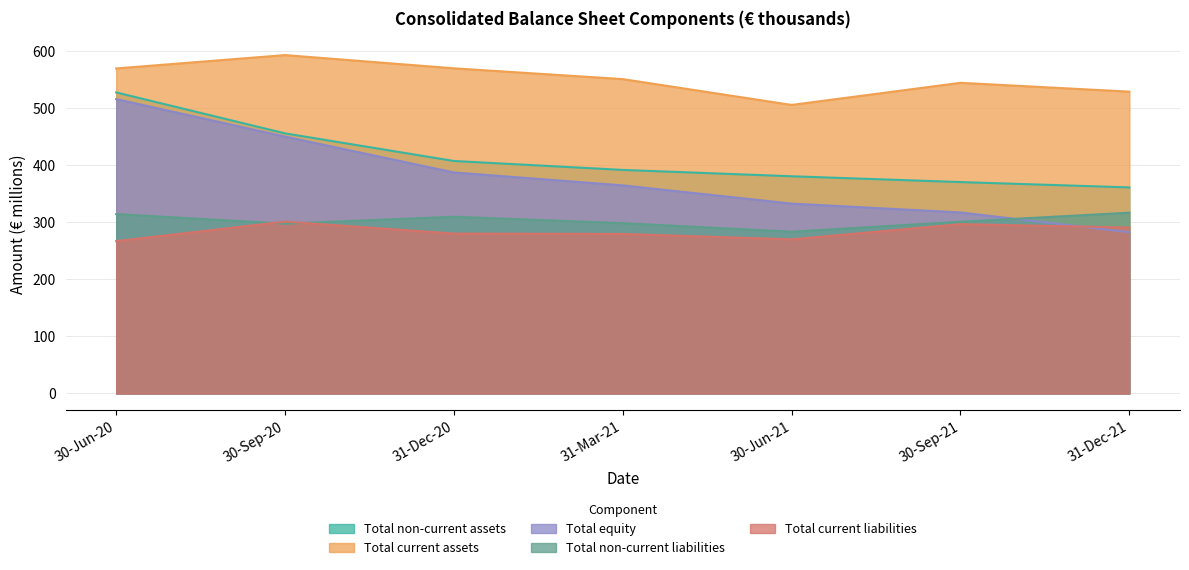

Which series changed the most between 30-Sep-20 and 31-Dec-20?

Total equity